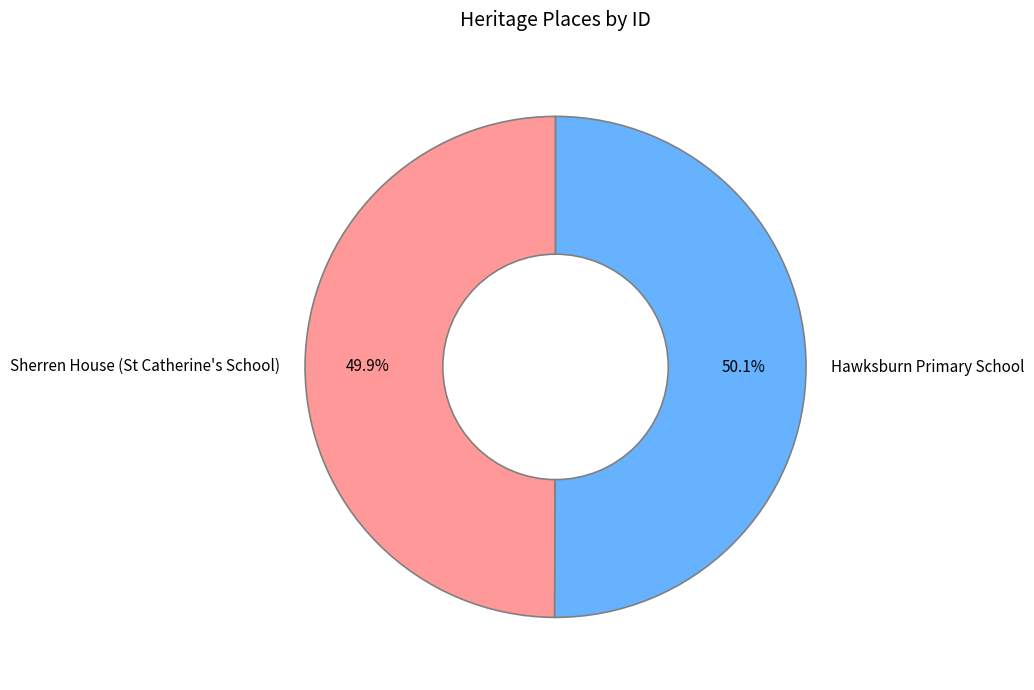

What percentage is the Hawksburn Primary School slice, to the nearest percent?

50%